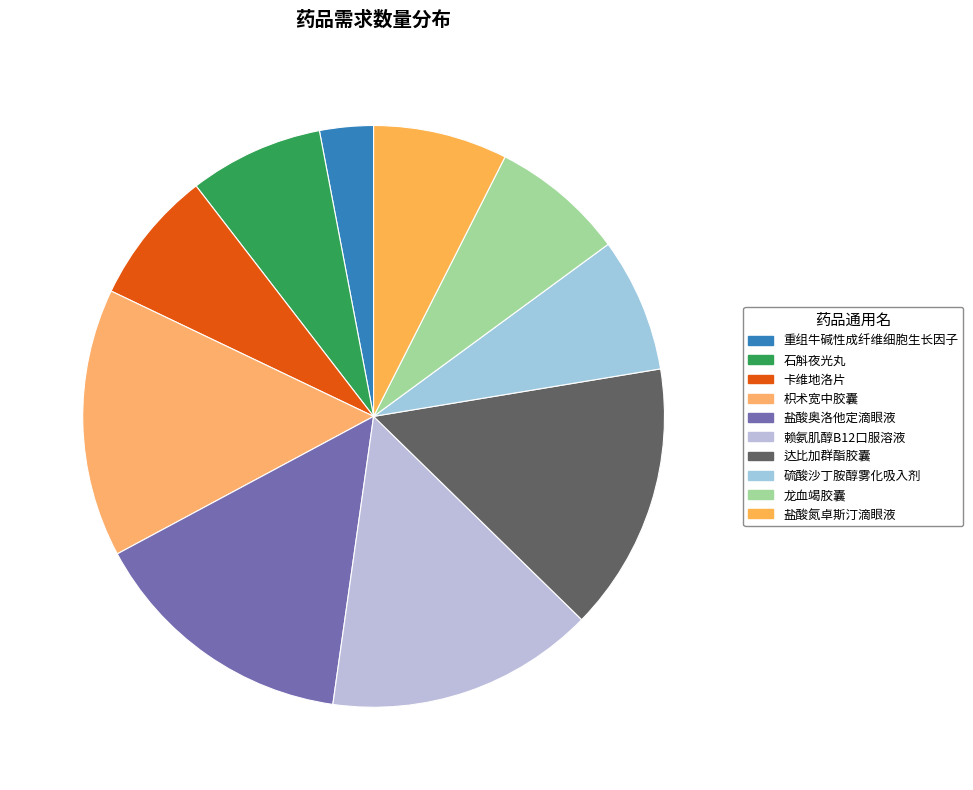

Is the sum of 卡维地洛片 and 赖氨肌醇B12口服溶液 greater than half?

No